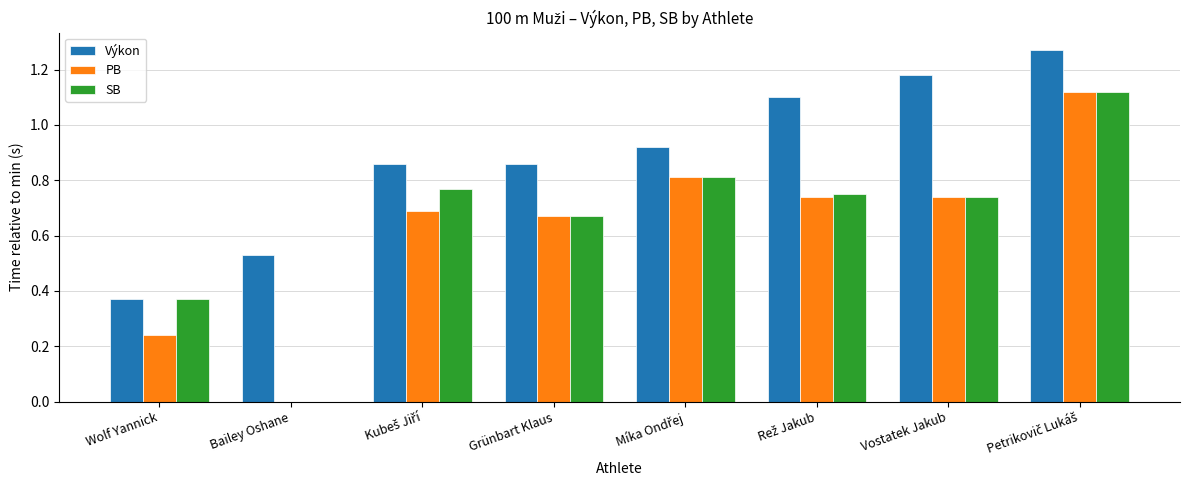

What is the total value across all series at Vostatek Jakub?

2.7